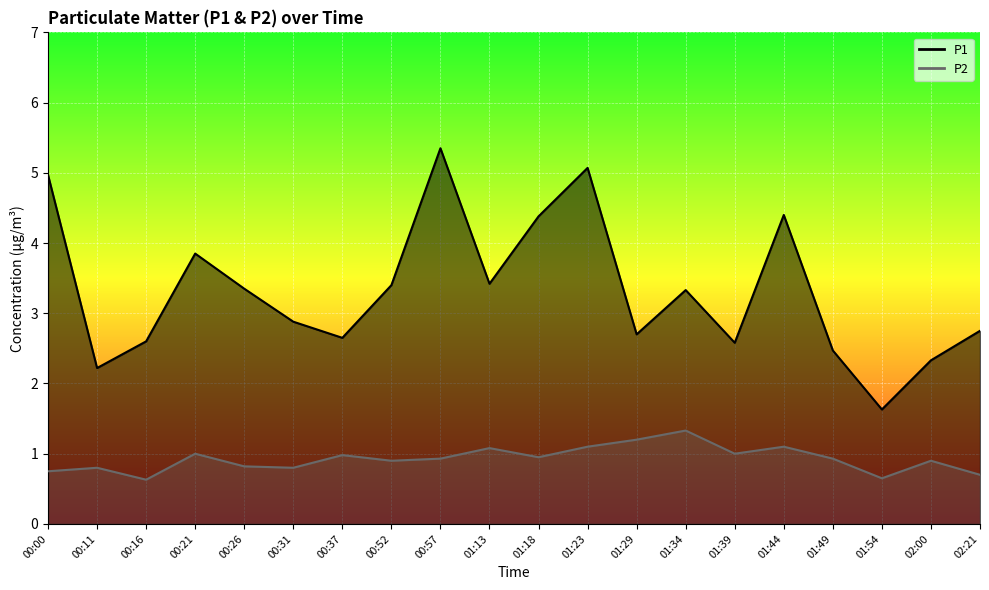

The value of P2 at 00:00 is 1.3. True or false?

False